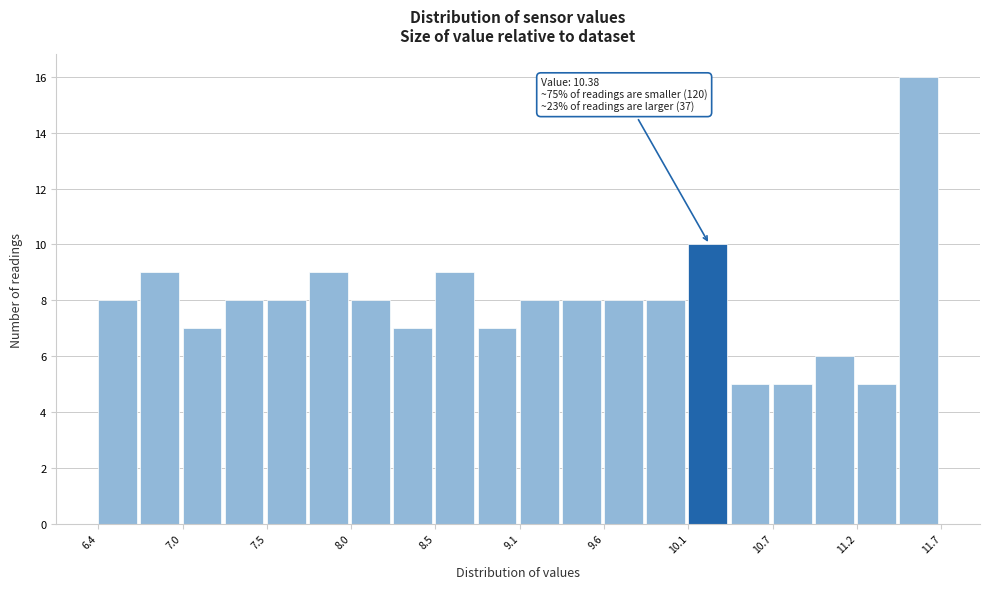

Around what value on the x-axis is the tallest bar? Give the approximate position of its centre, as read against the axis.

11.6